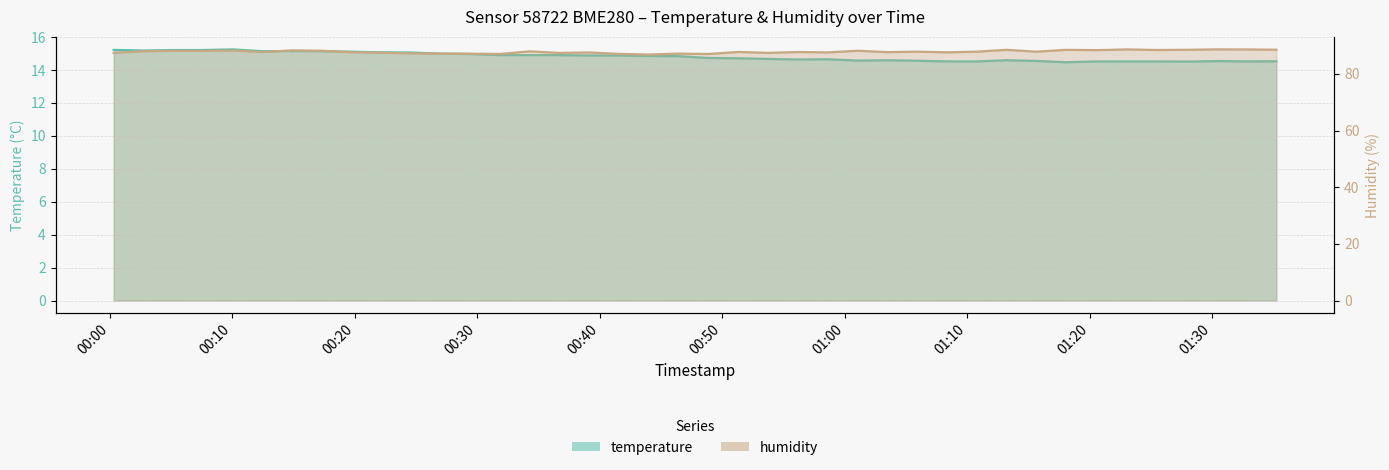

Where is humidity nearest to the value 87?

2022-07-01T00:48:51